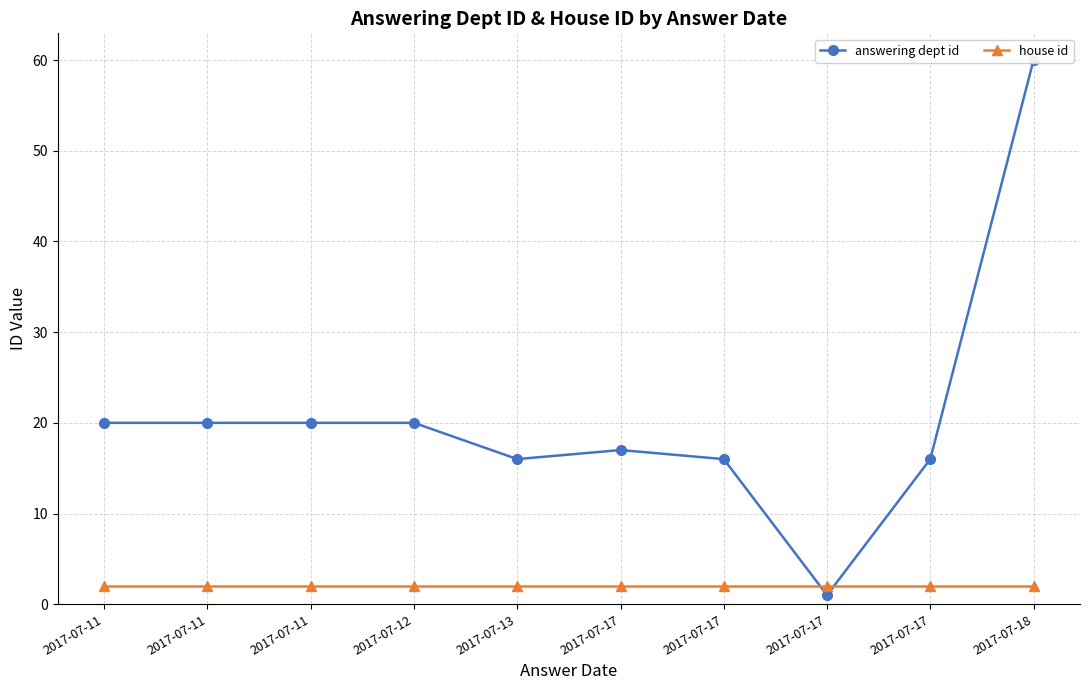

Reading left to right, what are all the values shown in this chart?

answering dept id: 2017-07-11=20	2017-07-11=20	2017-07-11=20	2017-07-12=20	2017-07-13=16	2017-07-17=17	2017-07-17=16	2017-07-17=1	2017-07-17=16	2017-07-18=60
house id: 2017-07-11=2	2017-07-11=2	2017-07-11=2	2017-07-12=2	2017-07-13=2	2017-07-17=2	2017-07-17=2	2017-07-17=2	2017-07-17=2	2017-07-18=2